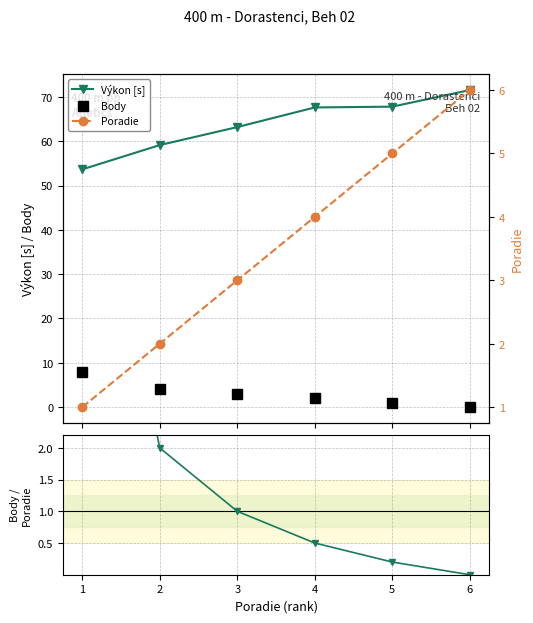

What is the total value across all series at 2?

67.1